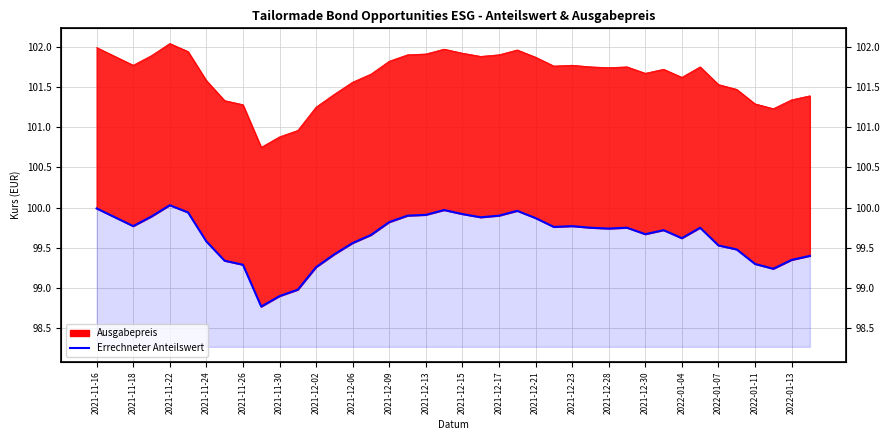

What is the sum of all values?

3985.2